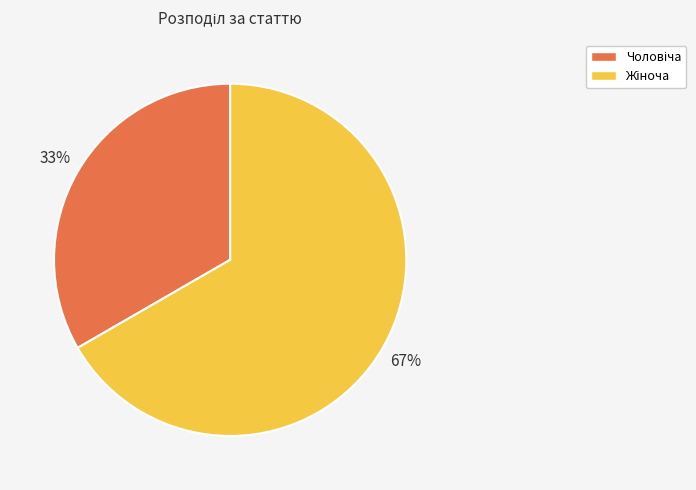

To the nearest percent, what is the average slice percentage?

50%